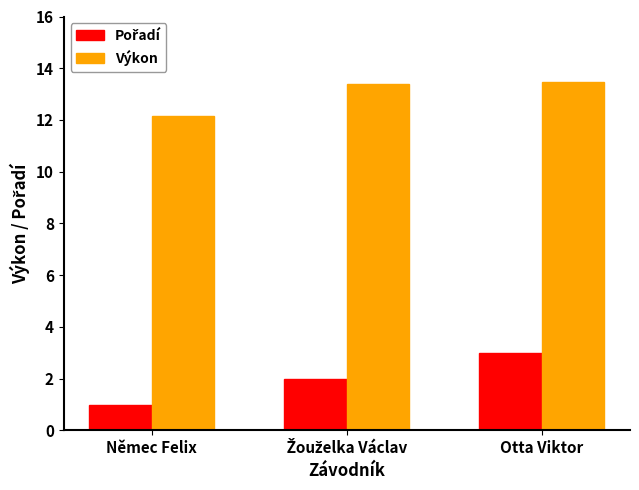

What is the minimum value for Výkon?

12.2